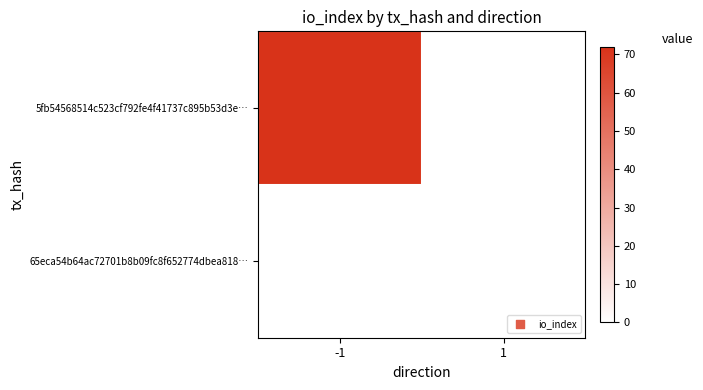

At how many categories does at least one series exceed 58?

1